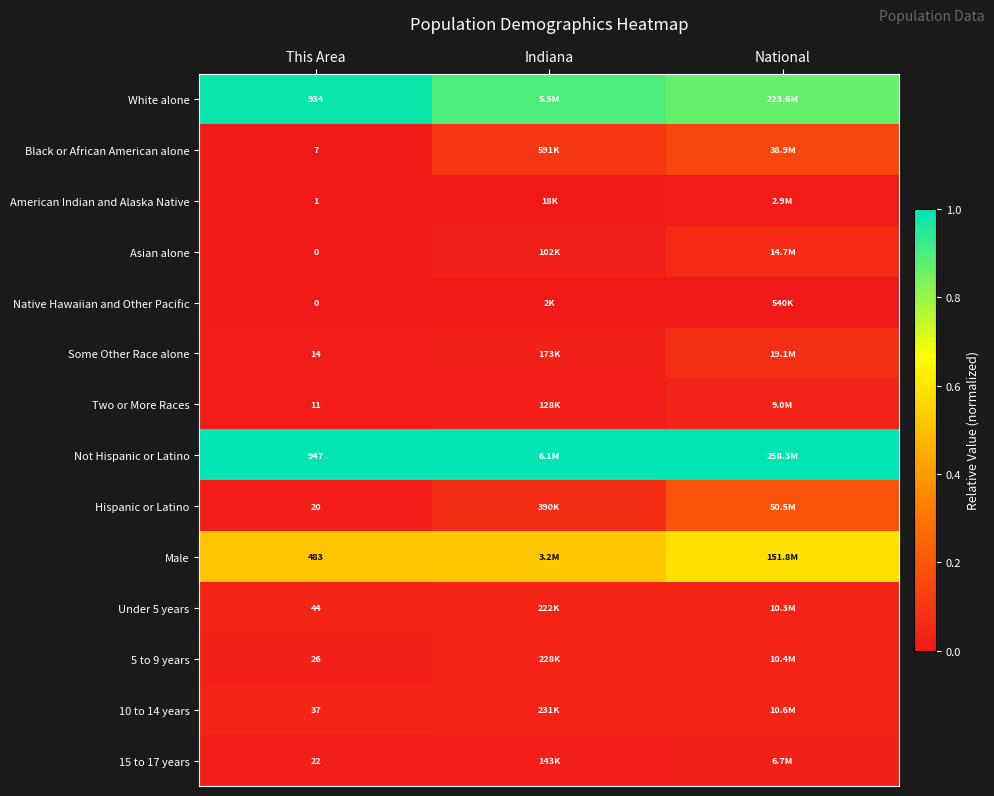

Is it true that Male equals 0.6 at National?

True